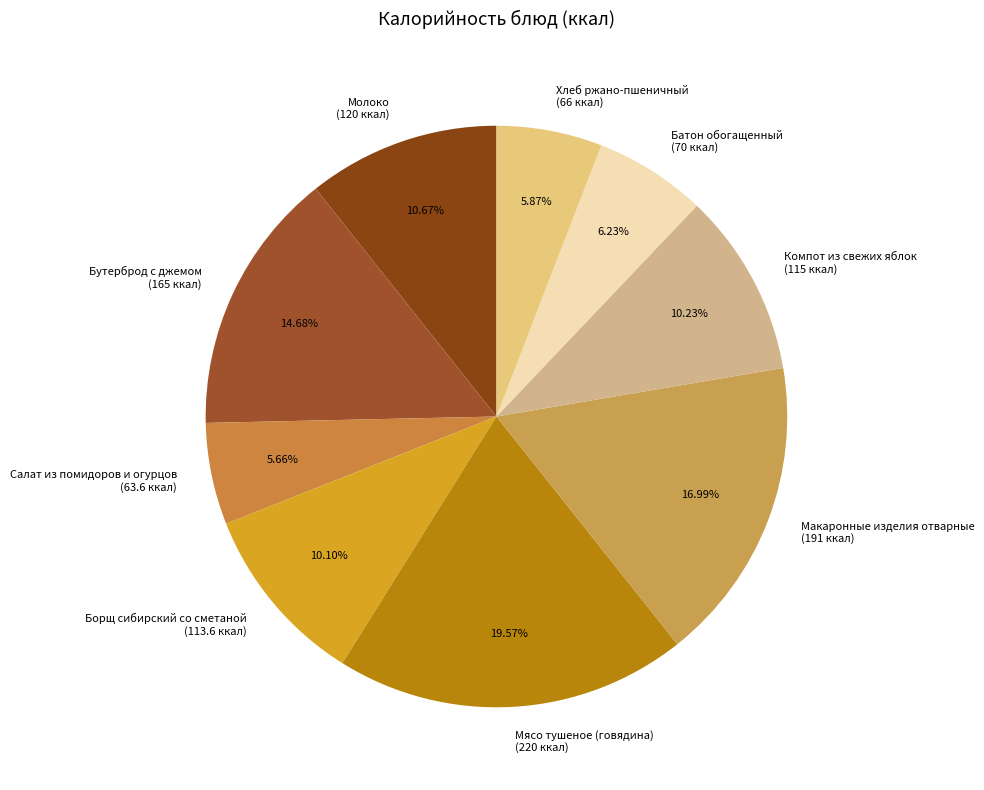

How many segments does this pie chart have?

9